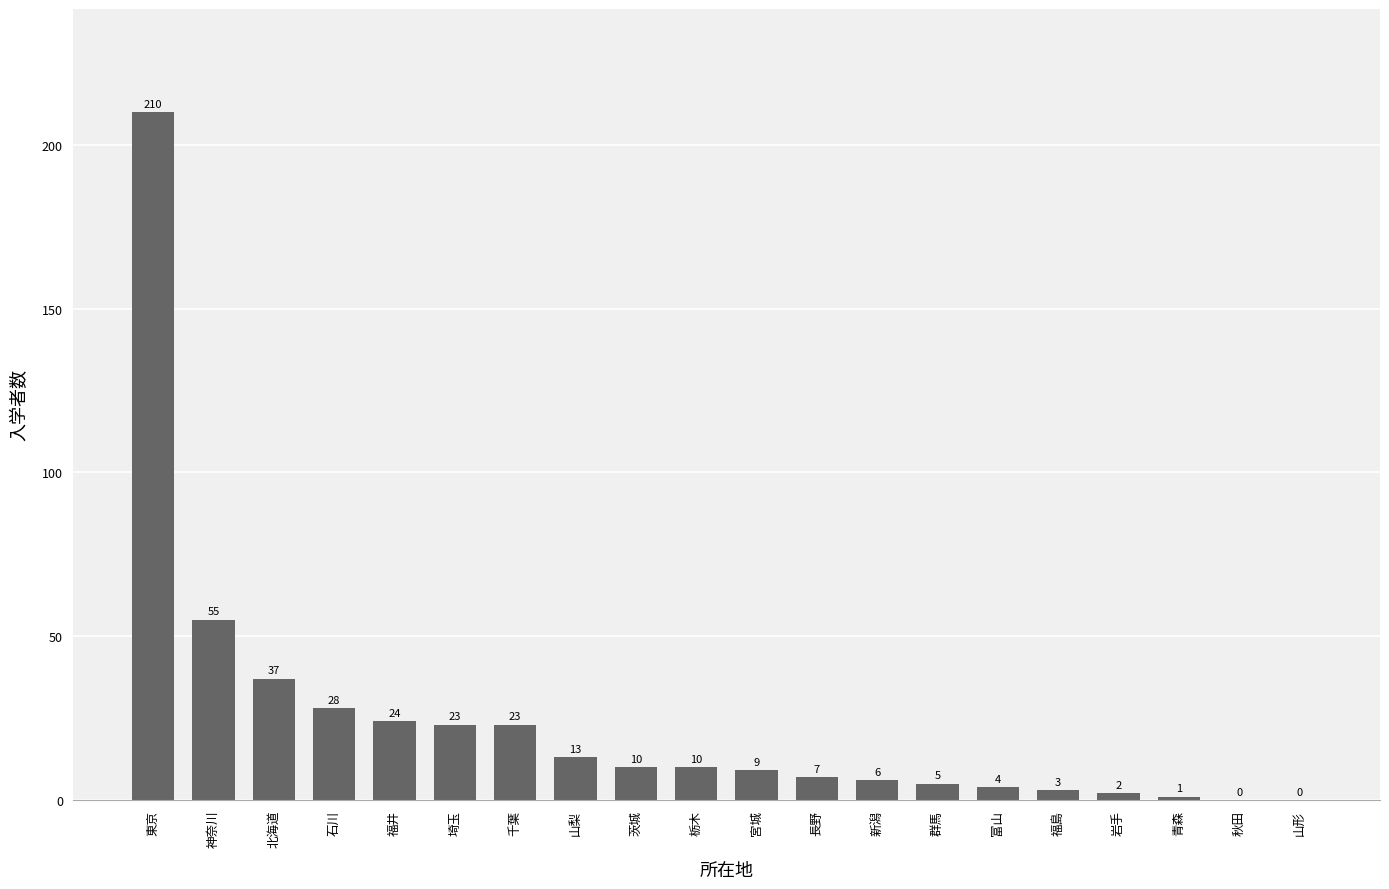

Which has a higher value, 岩手 or 長野?

長野